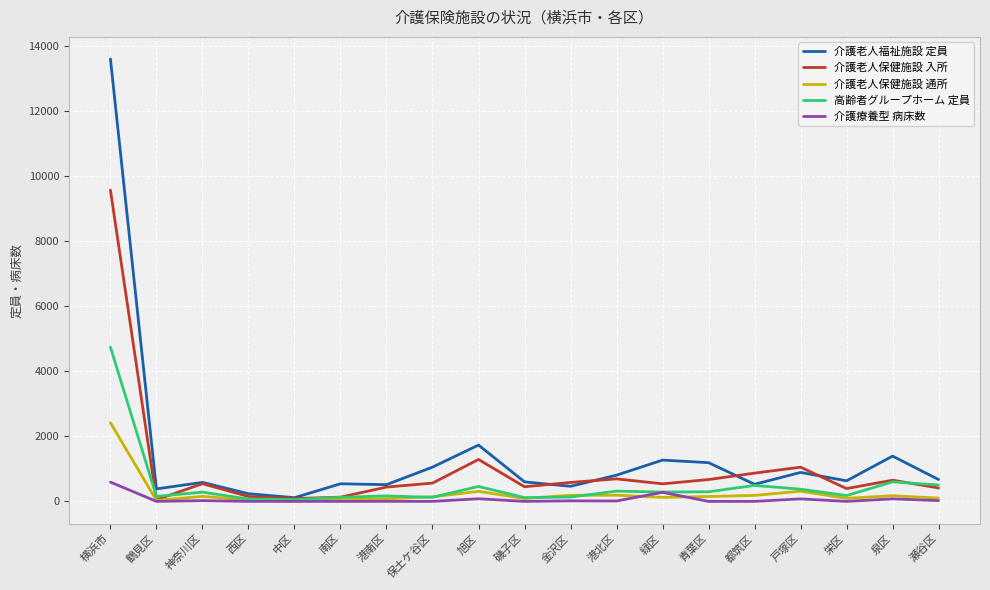

What is the maximum value shown in the chart?

13597